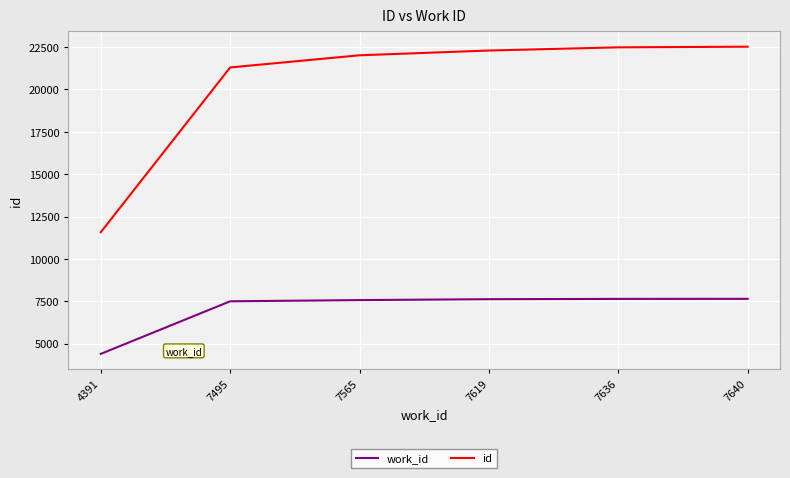

Is the value of work_id at 4391 greater than the value of id at 7495?

No